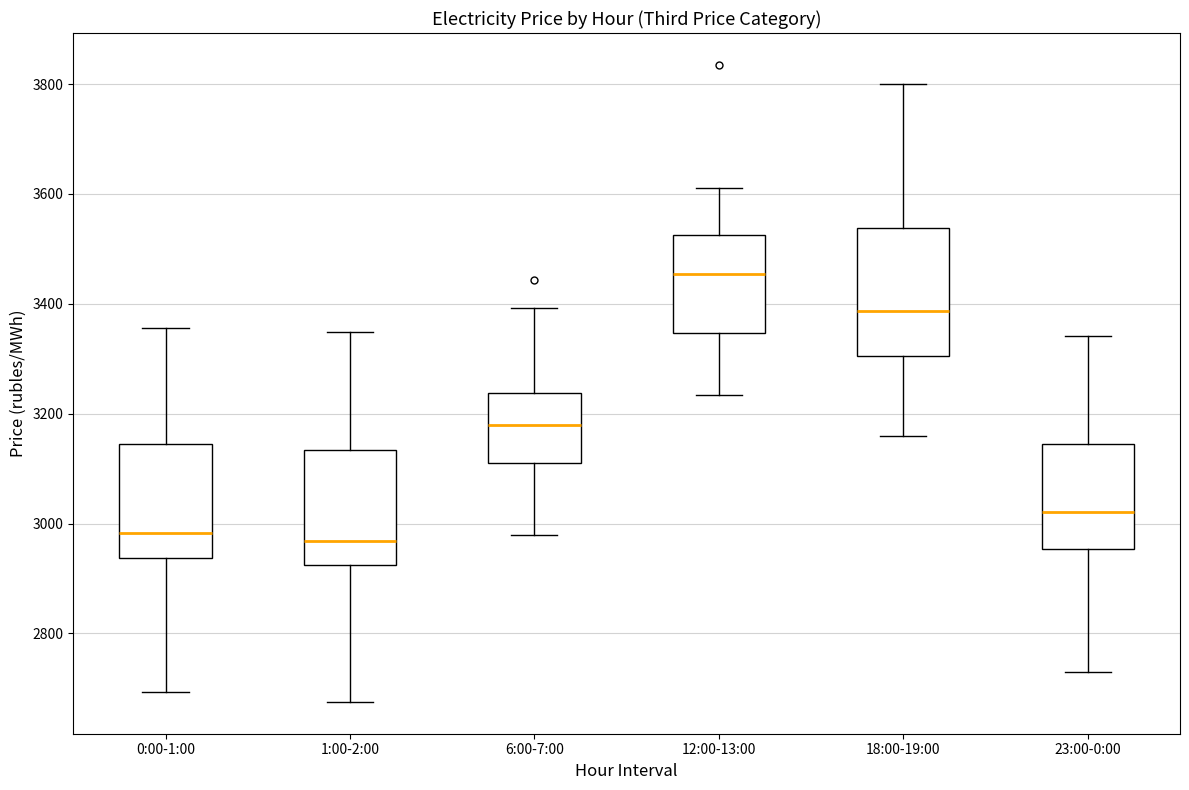

Comparing the boxes themselves (not the whiskers), which one is the tallest?

18:00-19:00